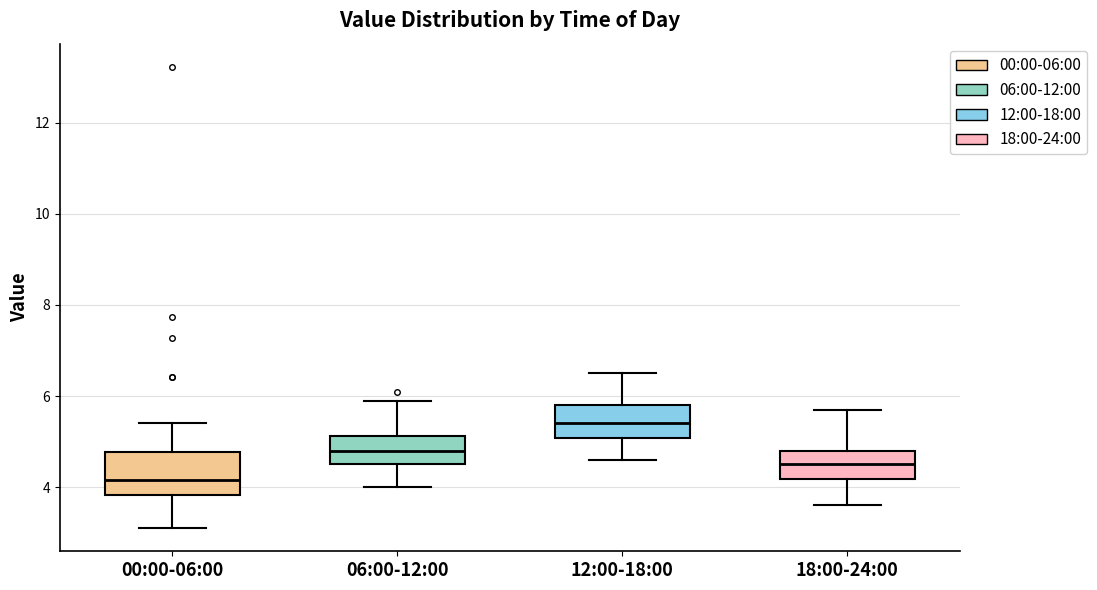

Where does the lower whisker of the box for 00:00-06:00 end on the y-axis? The values are not printed on the chart, so give them approximately, as read against the axis.

3.2